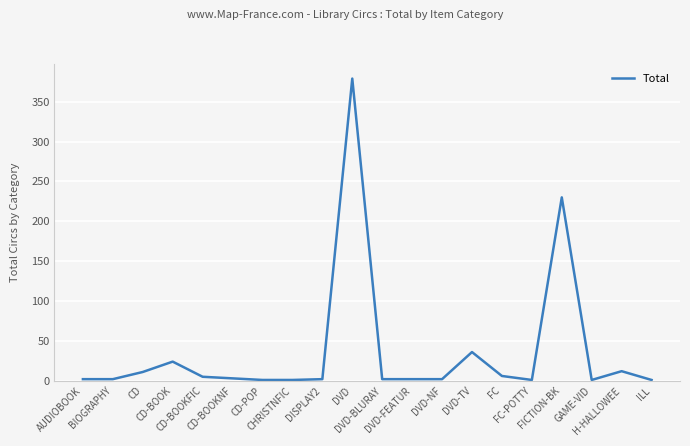

What is the maximum value shown in the chart?

379